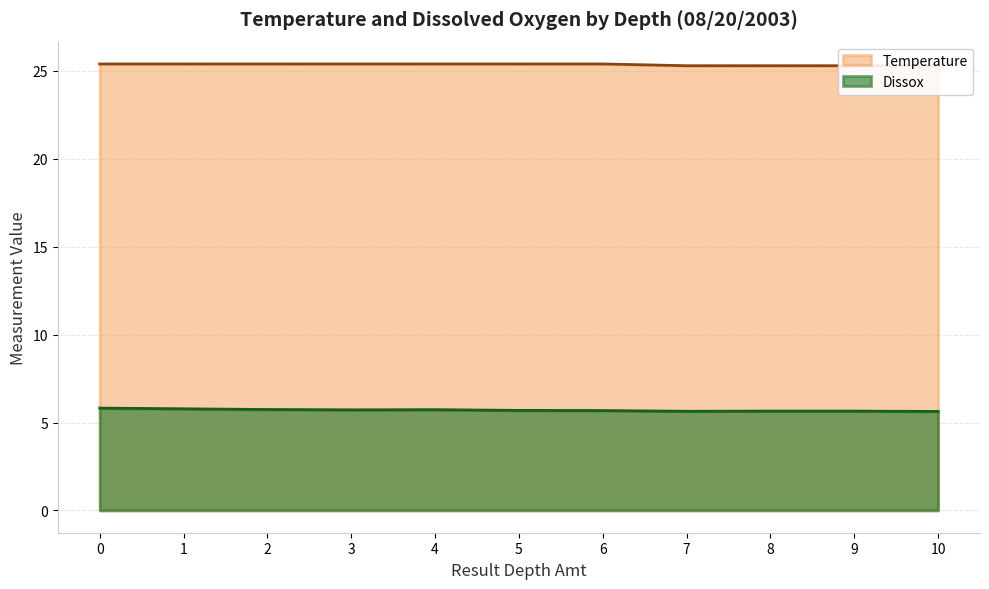

How many interior local peaks does the Dissox series have?

1